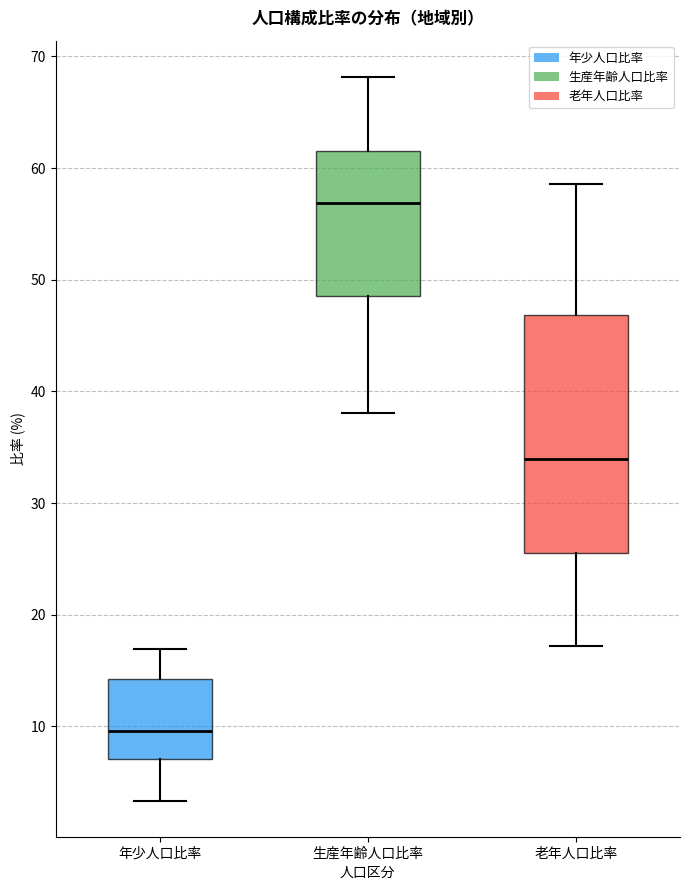

Comparing the boxes themselves (not the whiskers), which one is the tallest?

老年人口比率